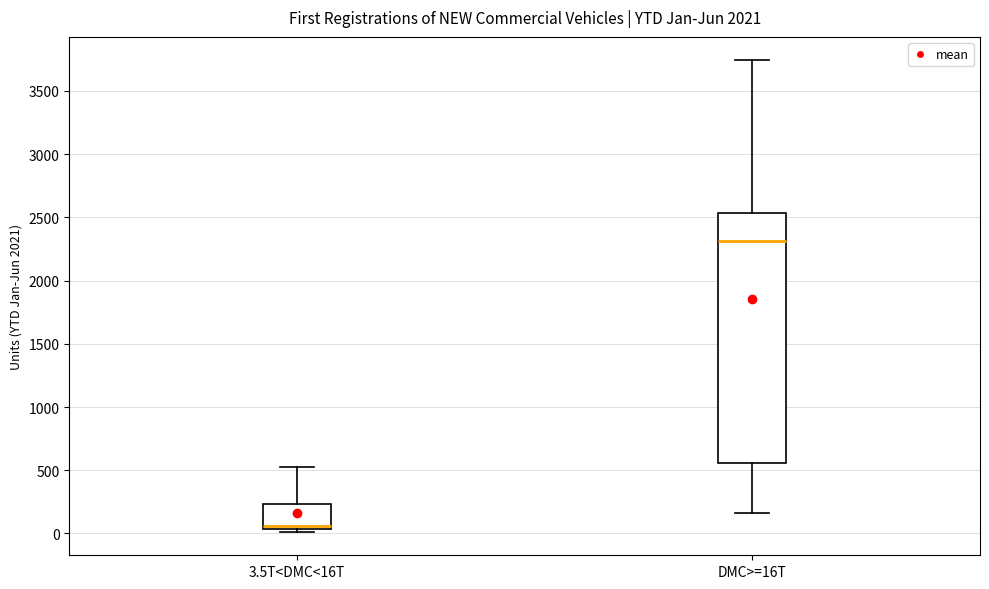

Reading left to right, transcribe this box plot: for each box, give where its median line is, the range the box spans, and where its two whiskers end, as read against the y-axis. The values are not printed on the chart, so give them approximately, as read against the axis.

3.5T<DMC<16T: median 50 (just above the box's lower edge), box 50 to 250, whiskers 0 to 500
DMC>=16T: median 2300, box 550 to 2550, whiskers 150 to 3750